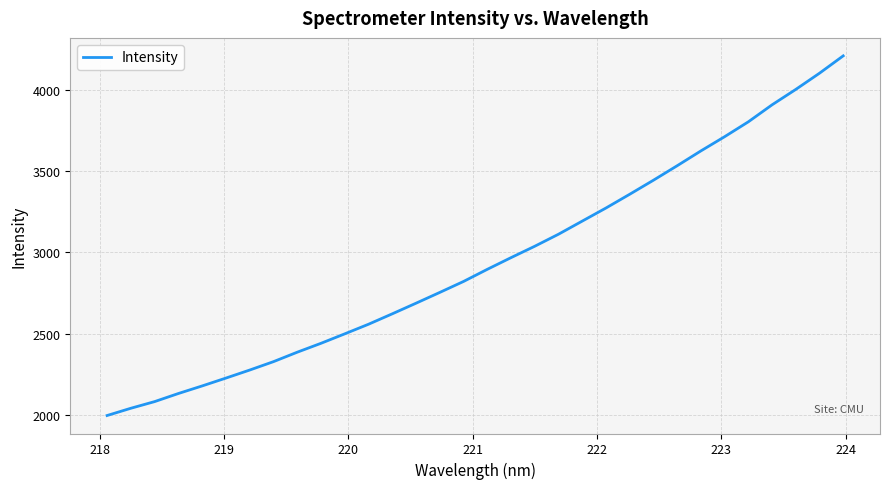

What is the difference between the maximum and minimum values?

2207.6